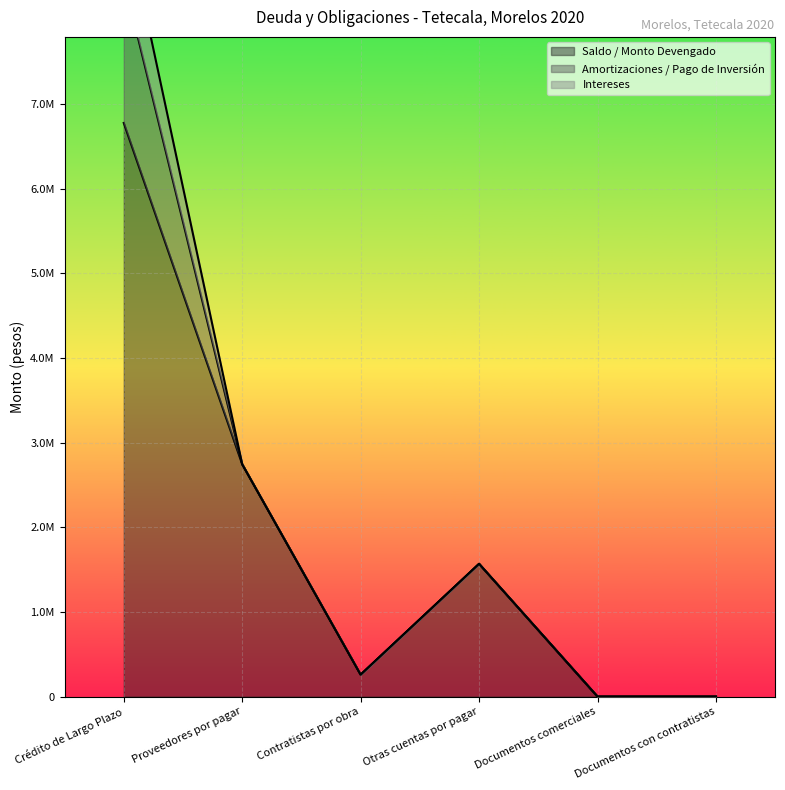

True or false: Saldo / Monto Devengado has more than 1 interior local peaks.

False